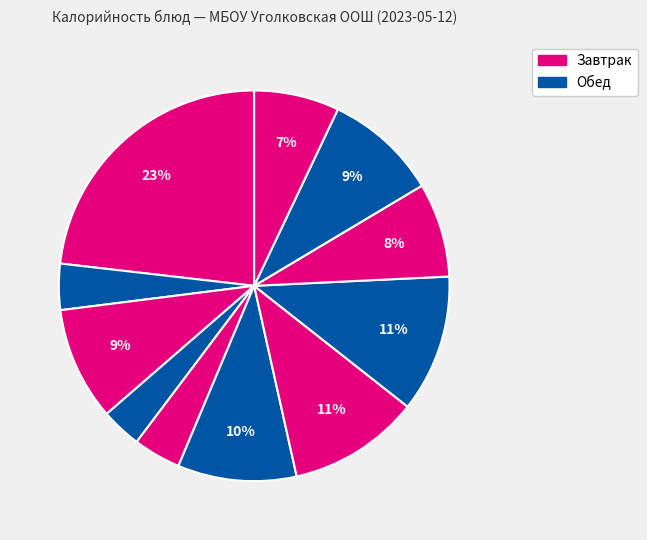

Count the number of slices in the pie.

11